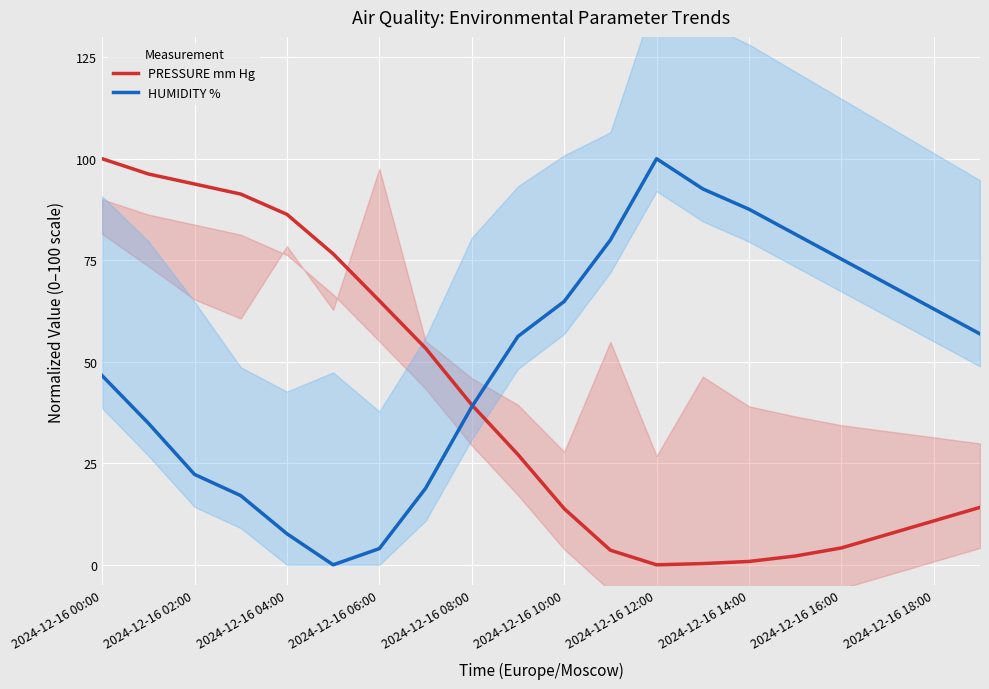

How many categories are shown in the chart?

20